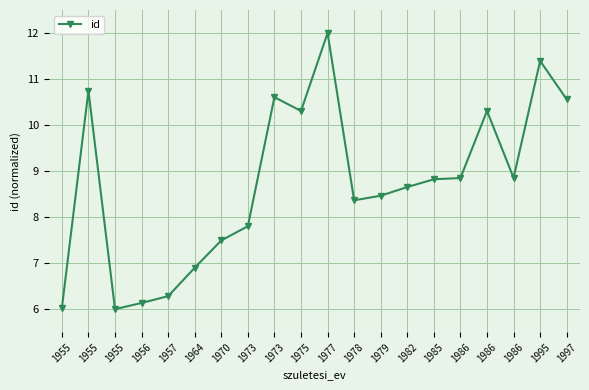

How many data points does each series have?

20